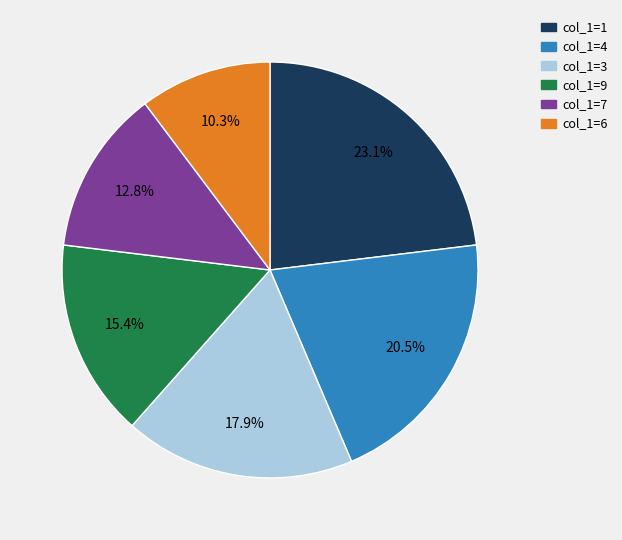

Is there any slice that represents more than half of the pie?

No